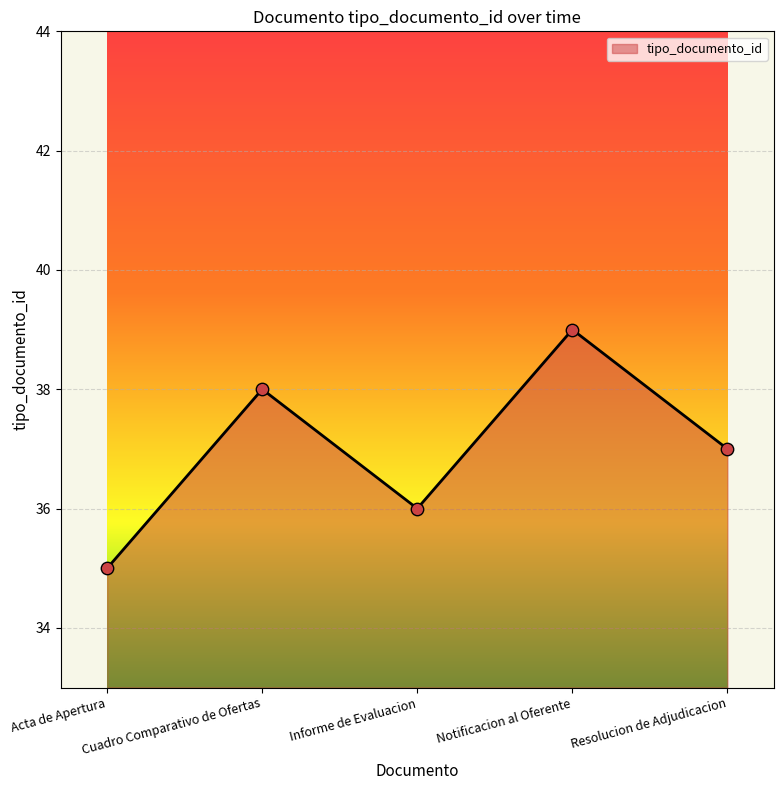

What is the ratio of the value at Informe de Evaluacion to the value at Cuadro Comparativo de Ofertas?

0.9